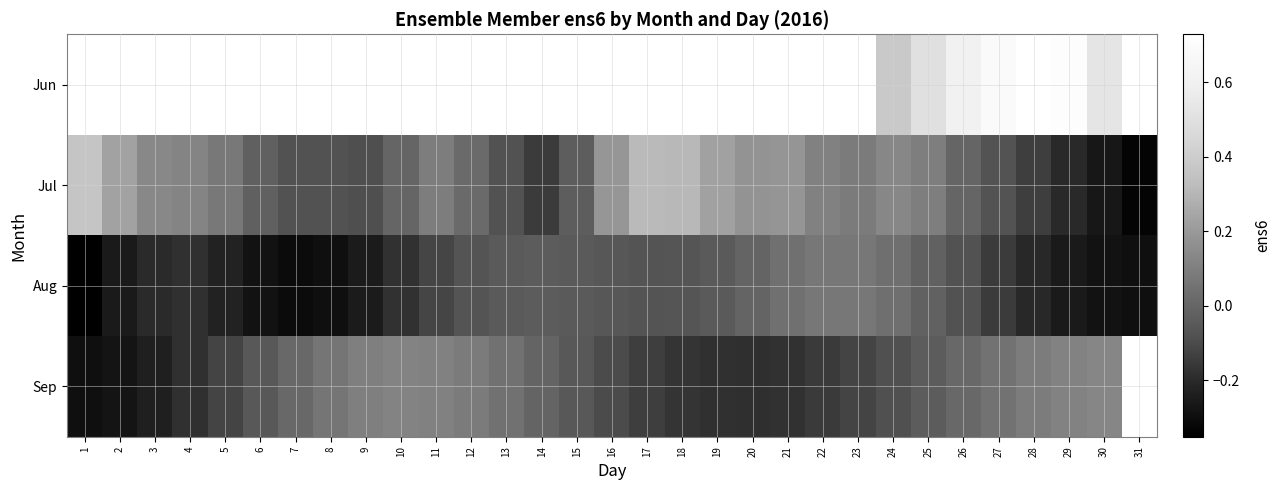

Which series has the largest total across all categories?

row_1